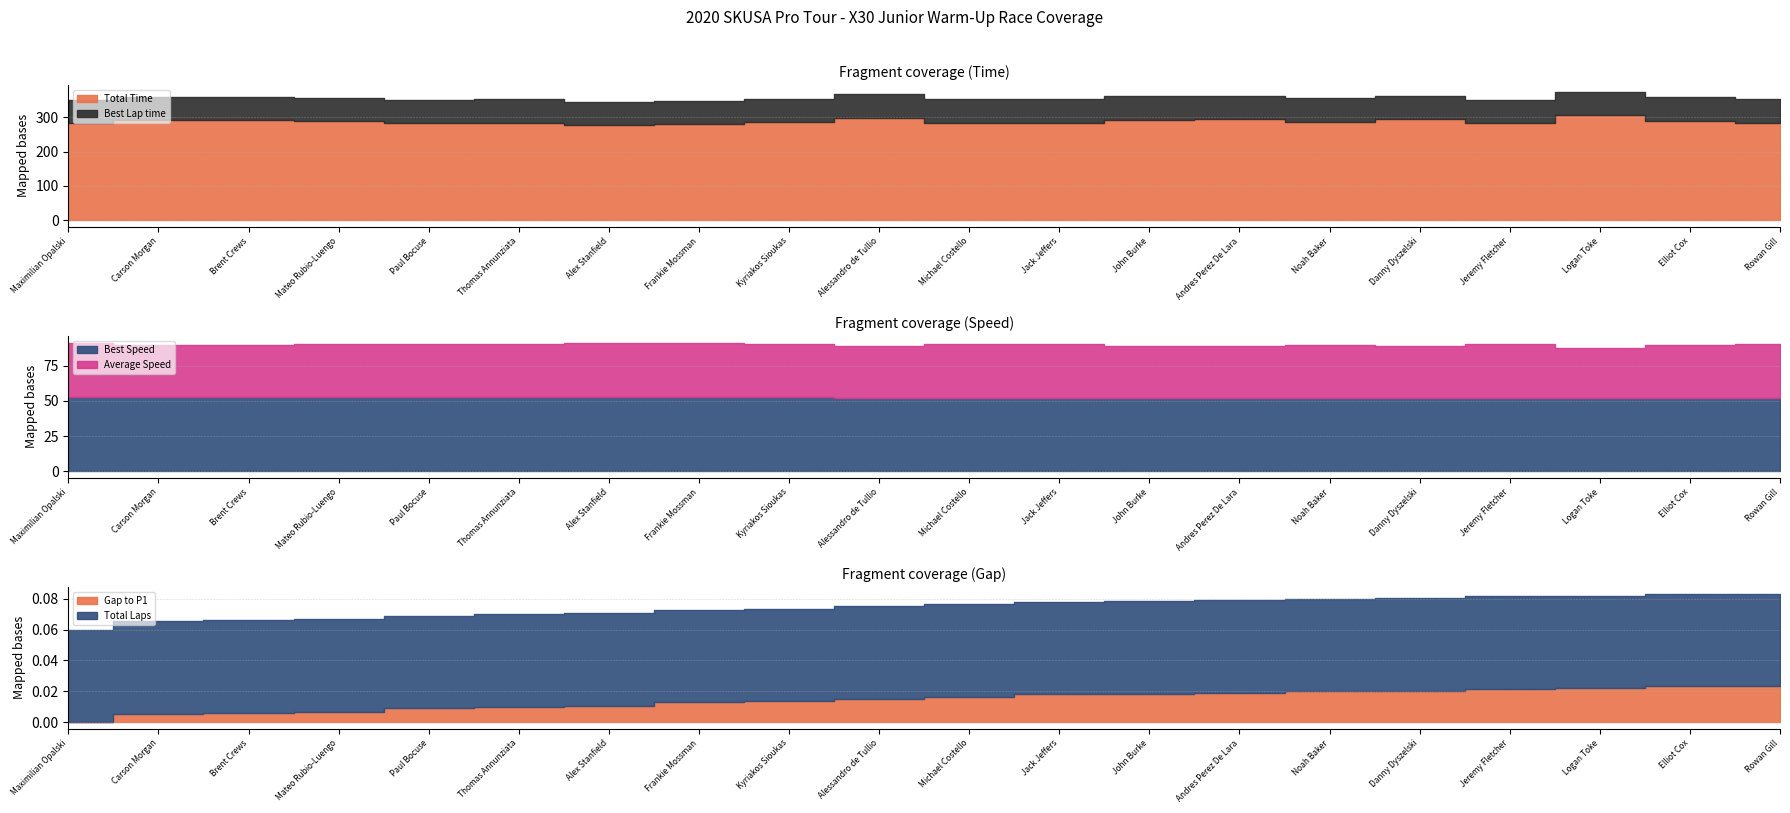

What is the sum of the Best Speed values at Frankie Mossman and Carson Morgan?

105.2